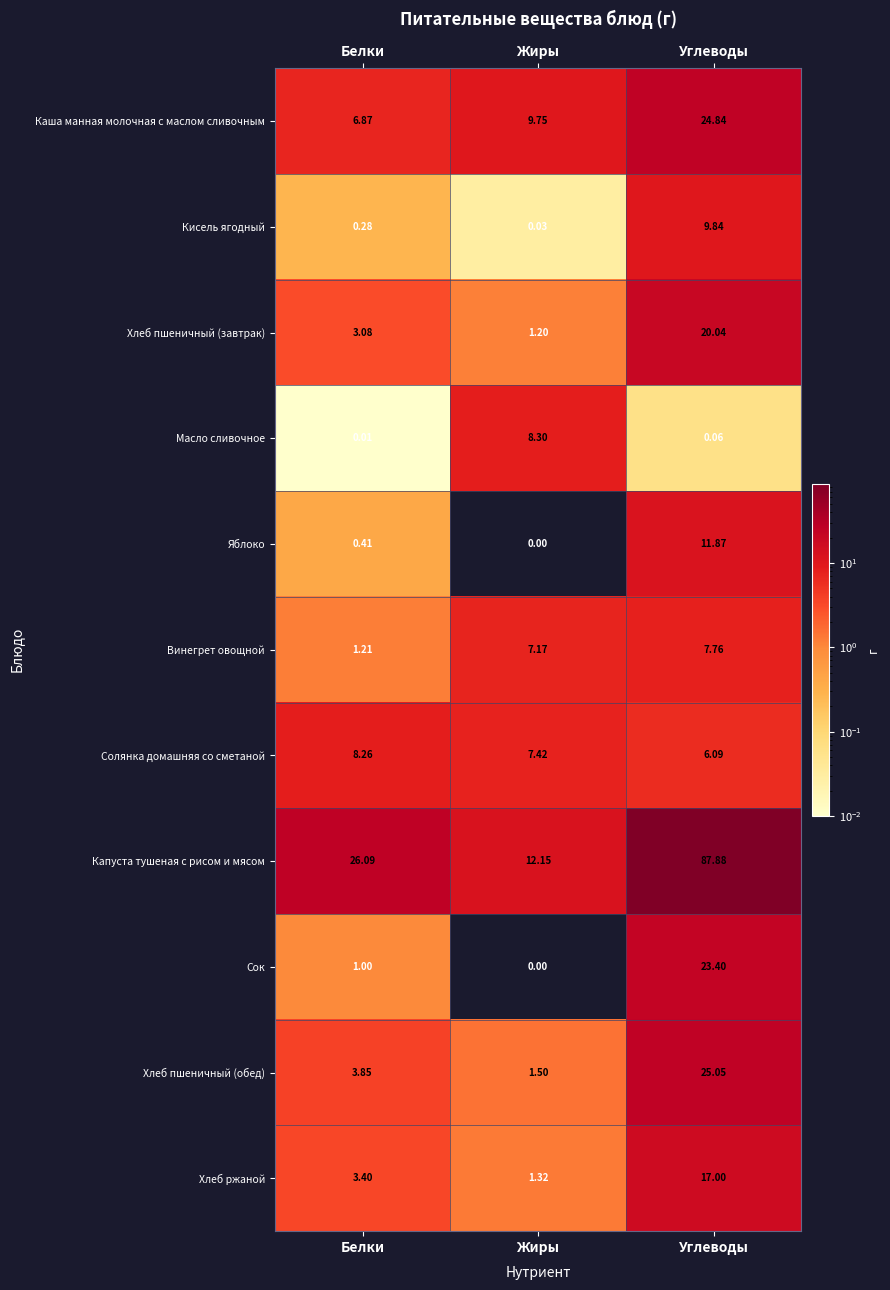

Which series has the largest total across all categories?

Капуста тушеная с рисом и мясом